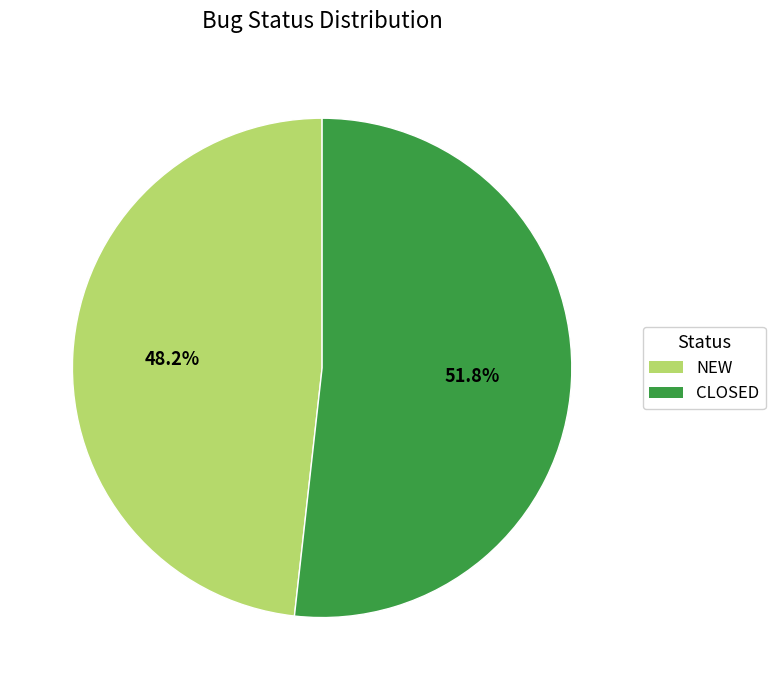

Is NEW the majority of the pie?

No